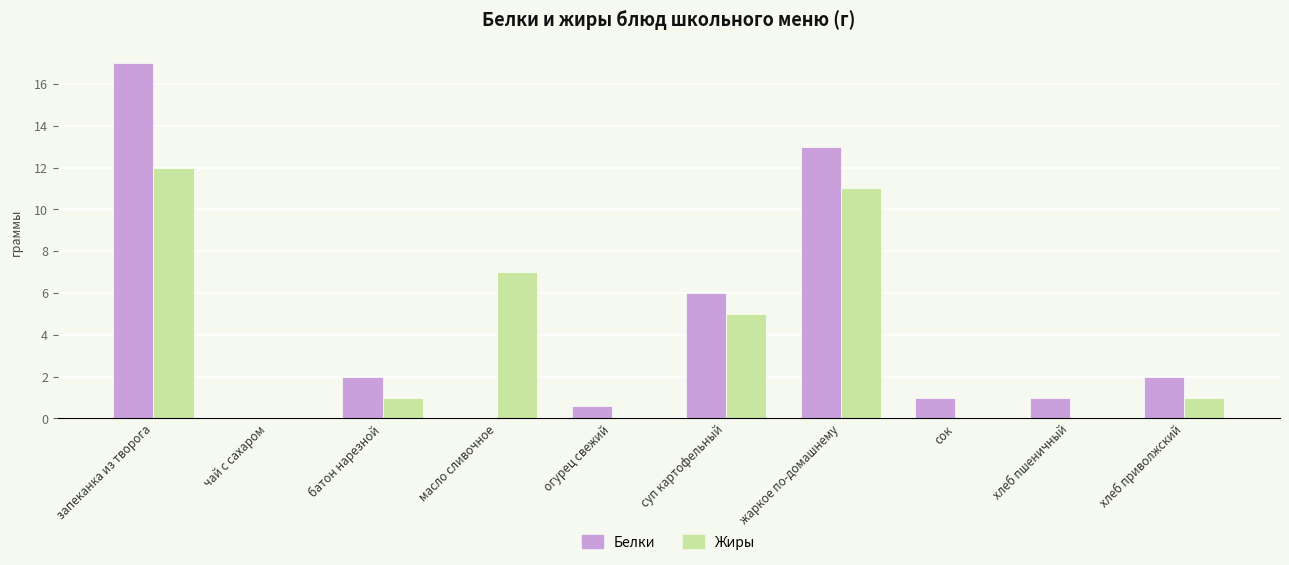

At which category is the sum across all series the highest?

запеканка из творога